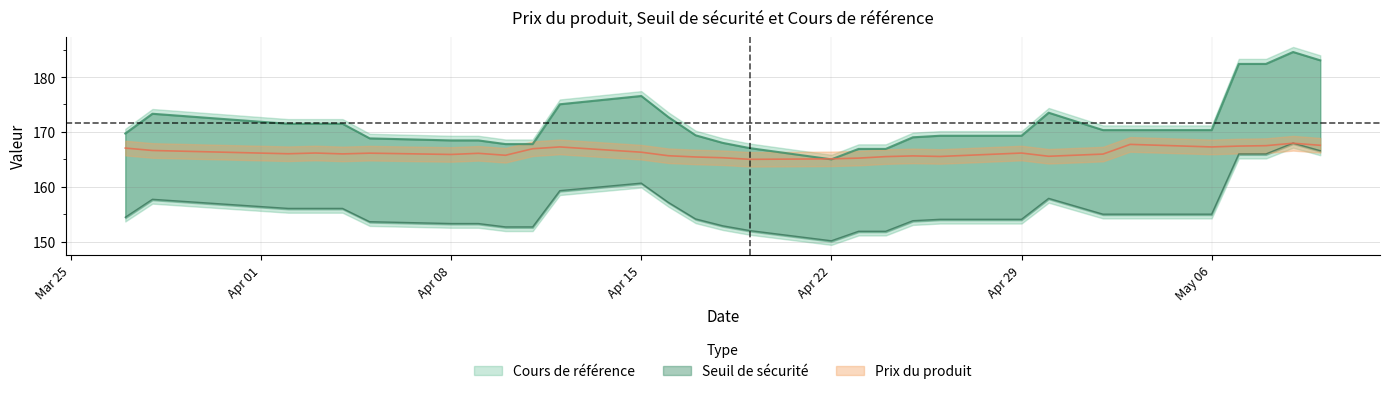

True or false: Cours de référence has more than 1 points higher than both neighbors.

True